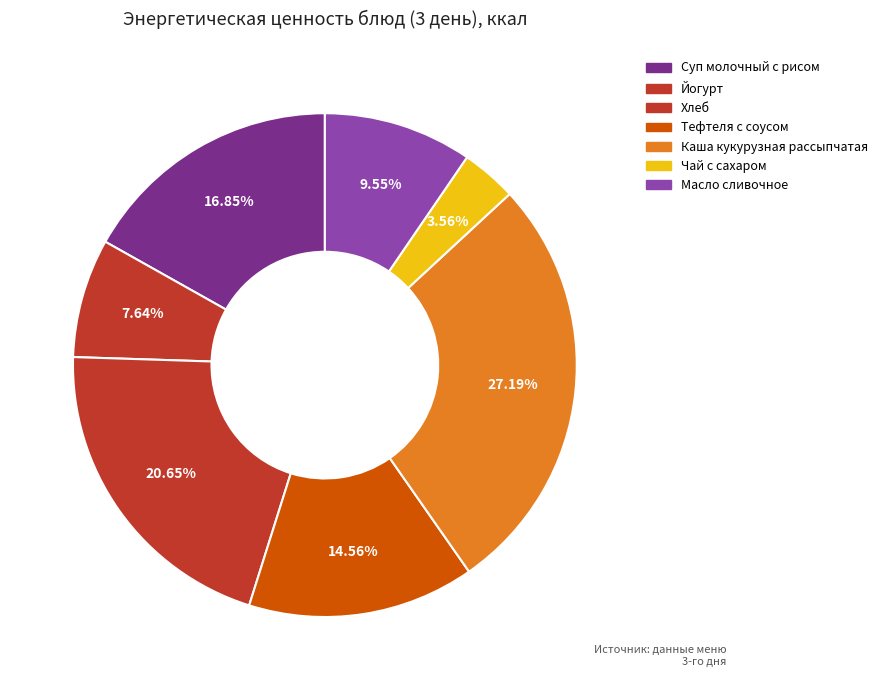

The Тефтеля с соусом slice represents 1% of the pie. True or false?

False